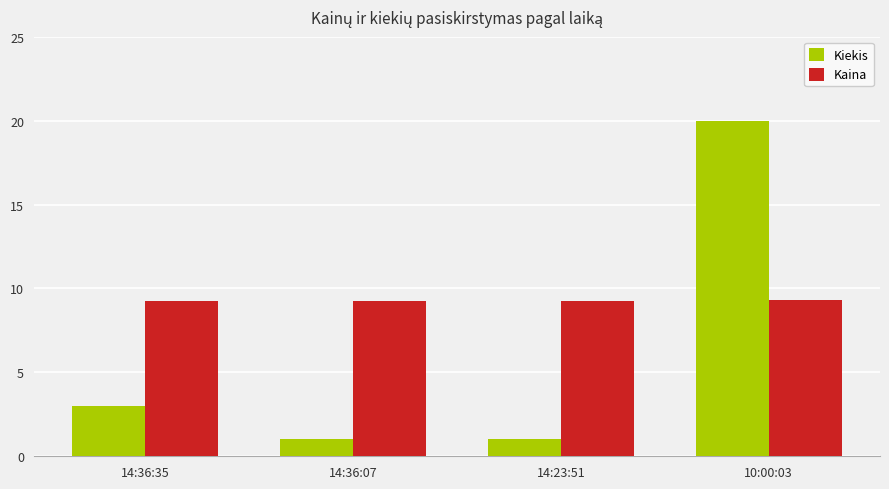

Which category has the highest value in the Kiekis series?

10:00:03